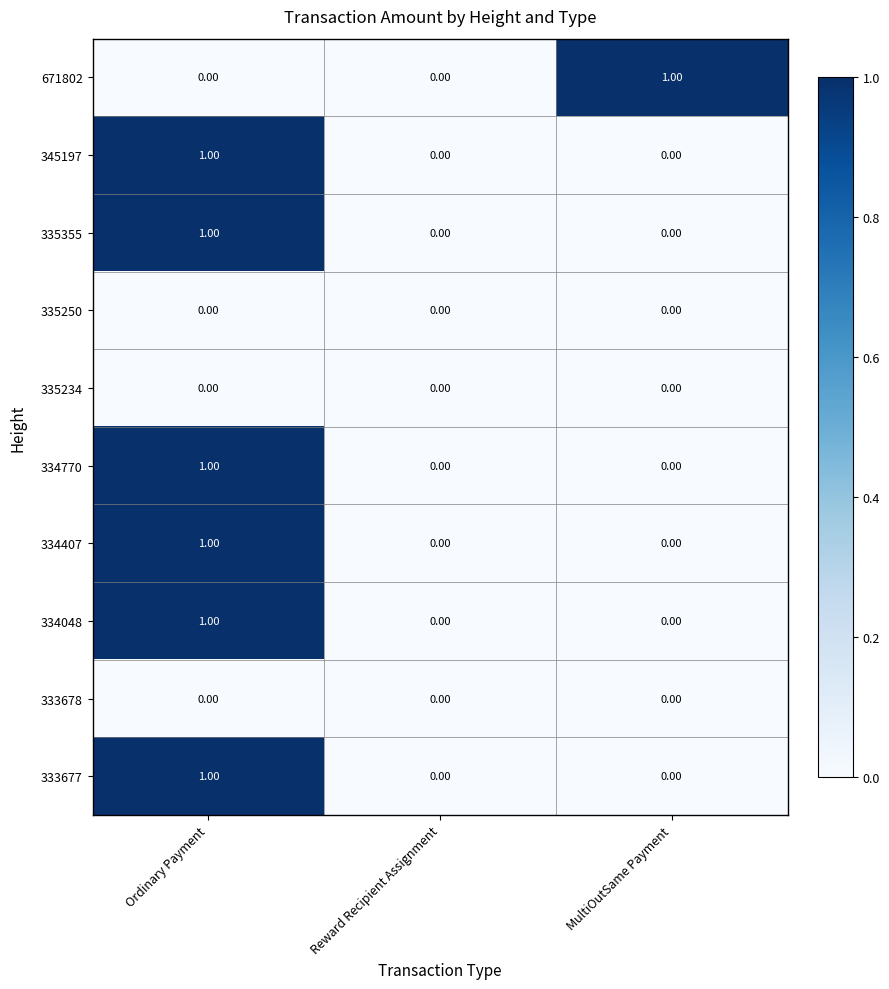

At which category is the sum across all series the highest?

Ordinary Payment